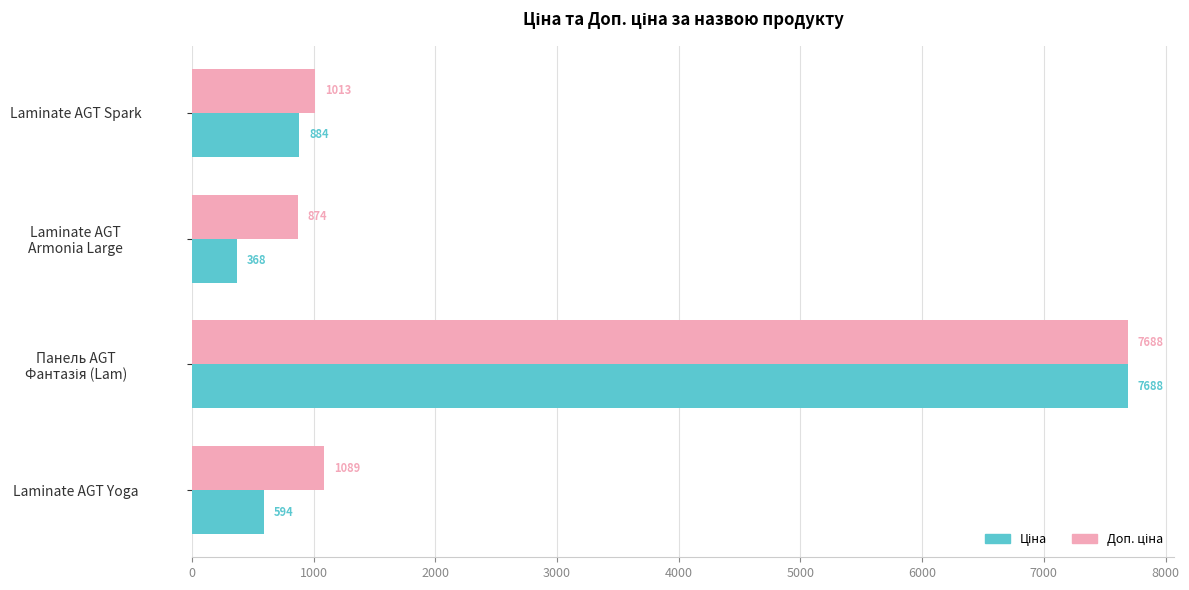

What is the minimum value shown in the chart?

367.6